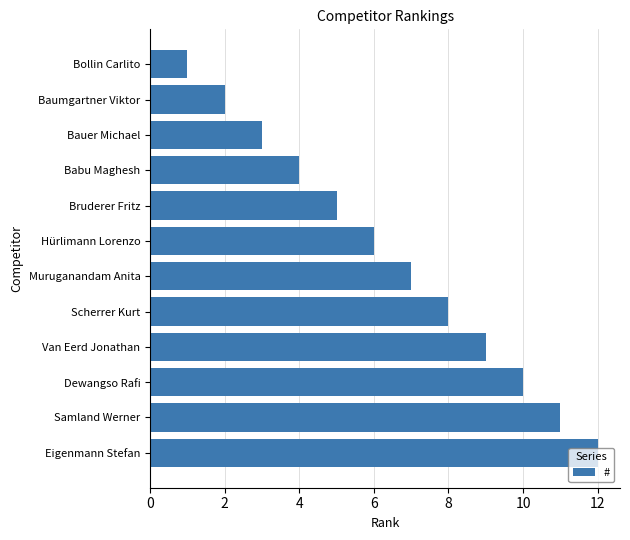

What is the label of the 5th bar from the bottom?

Scherrer Kurt